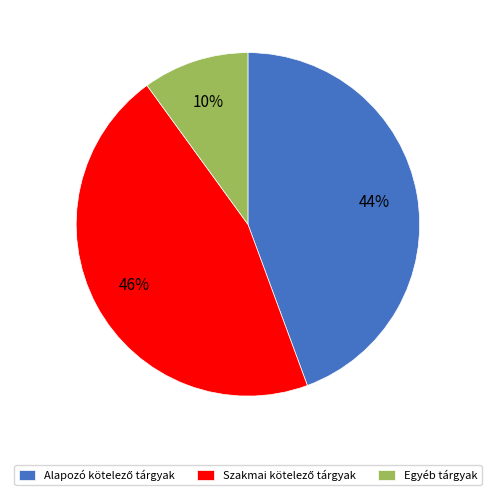

To the nearest percent, what is the average slice percentage?

33%